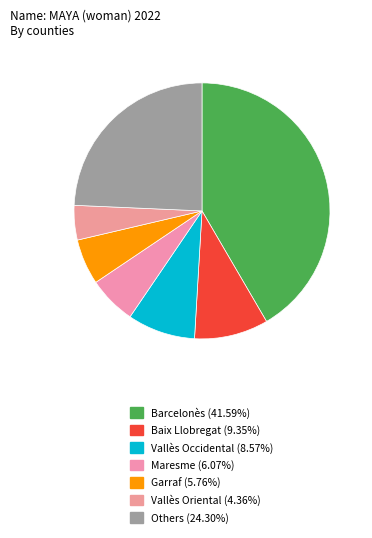

Which category has the biggest portion of the pie?

Barcelonès